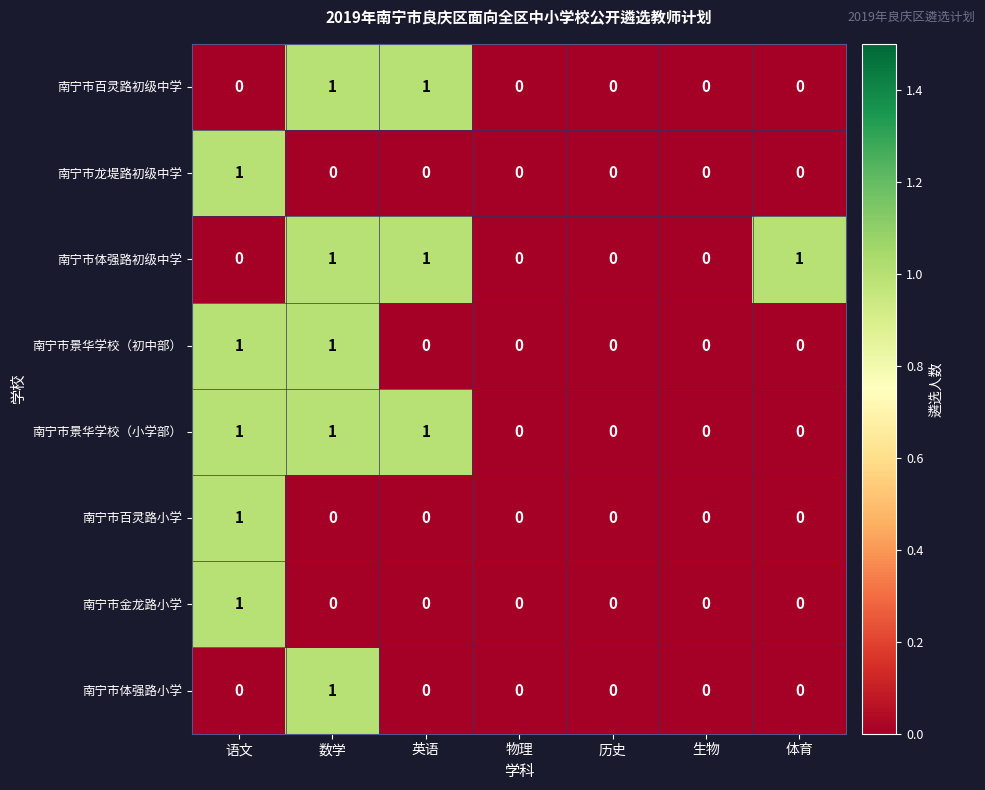

How many positive values does the 南宁市百灵路小学 series have?

1